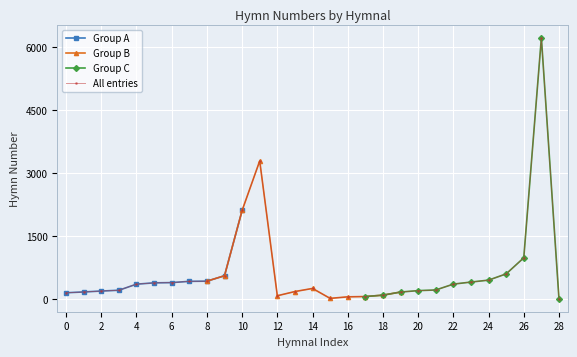

True or false: All entries has more than 1 interior local peaks.

True